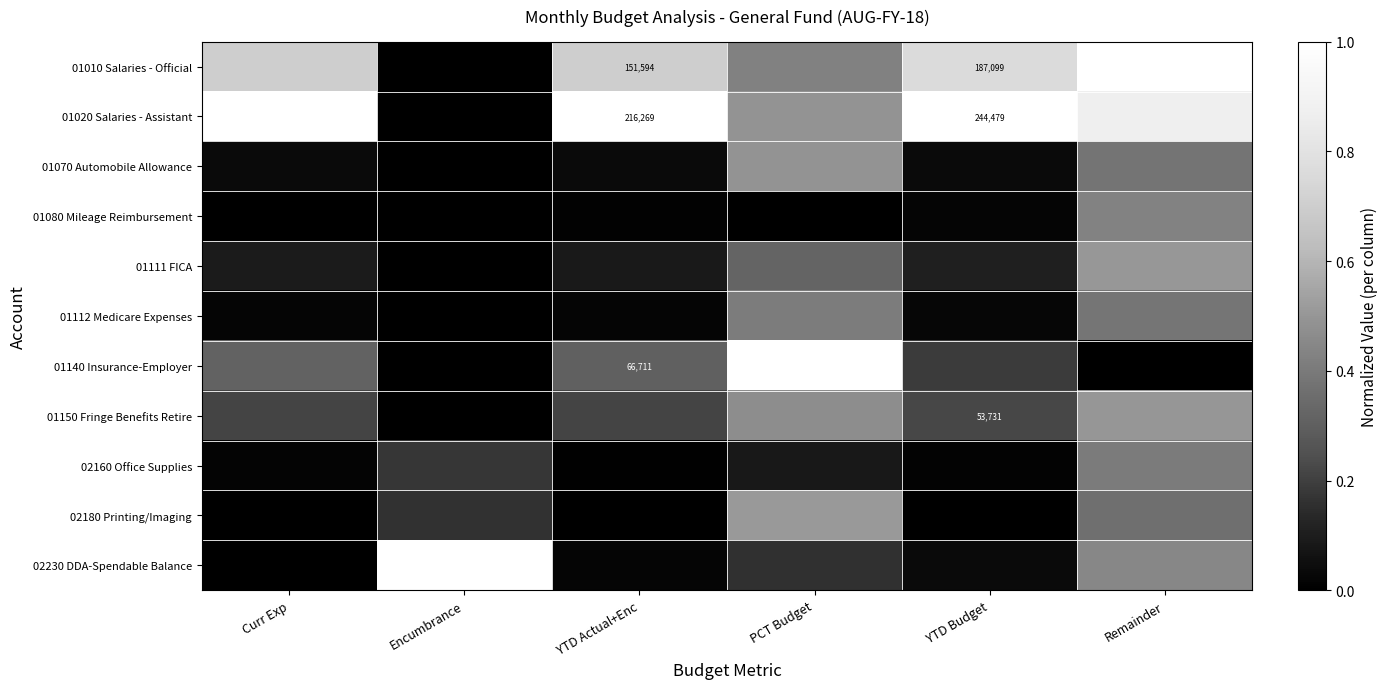

What is the total value across all series at Remainder?

5.3